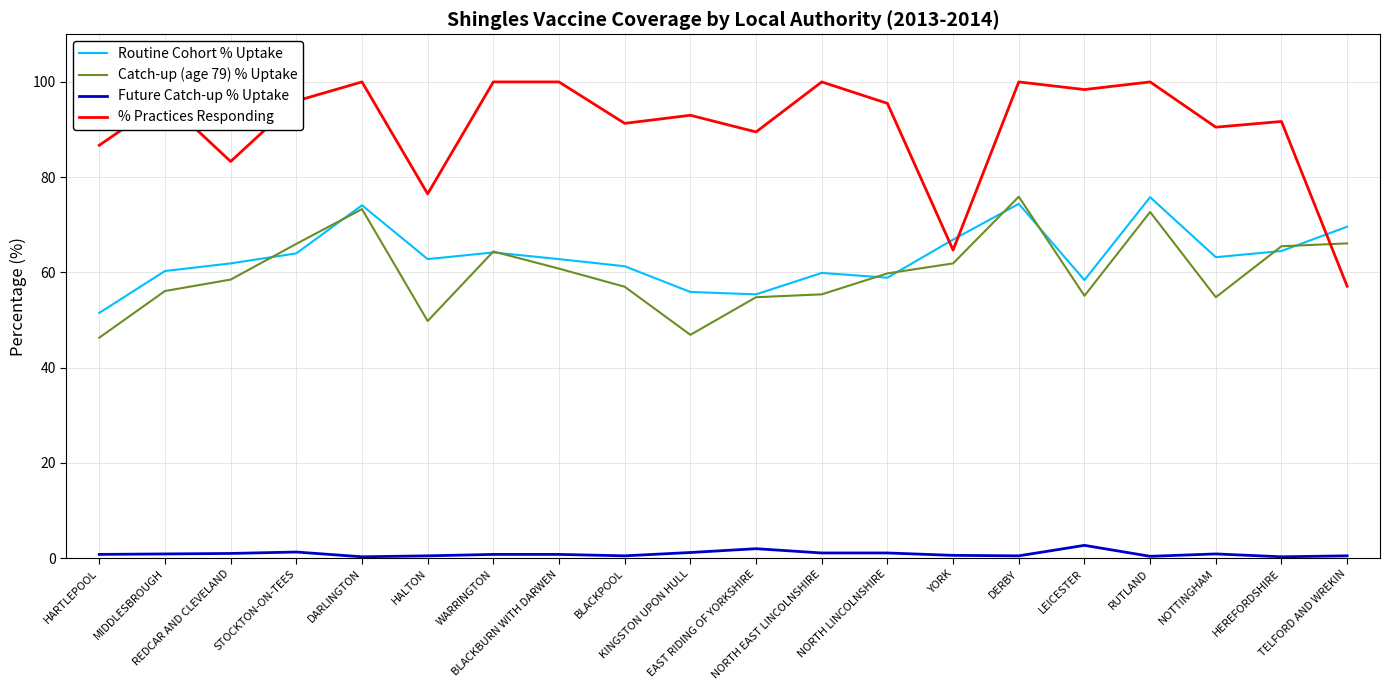

What is the sum of the Routine Cohort % Uptake values at BLACKBURN WITH DARWEN and HALTON?

125.6